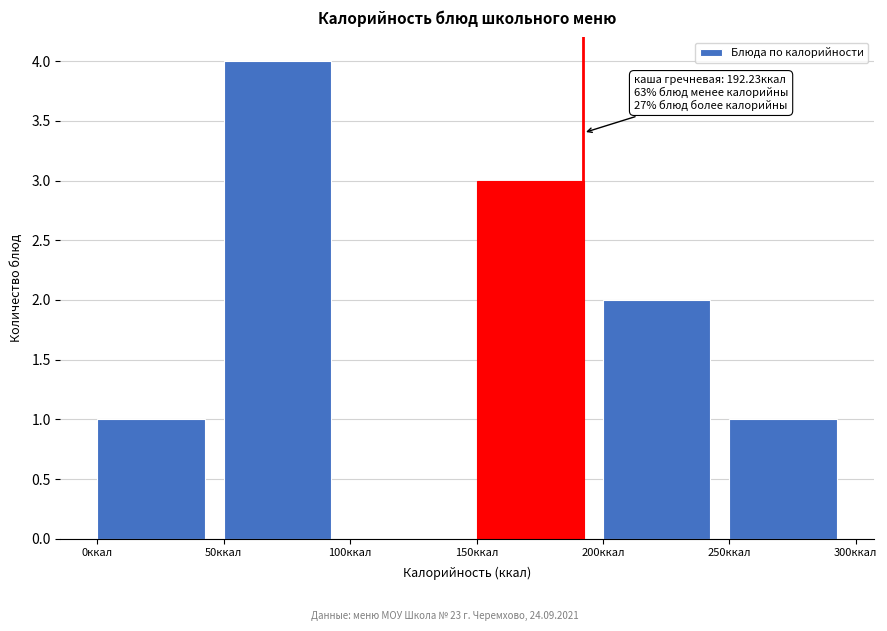

Which range on the x-axis has the tallest bar?

50 to 100